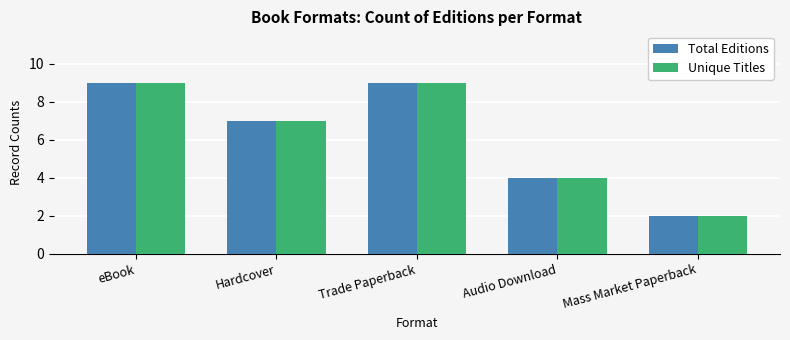

What is the highest value of the Unique Titles series?

9